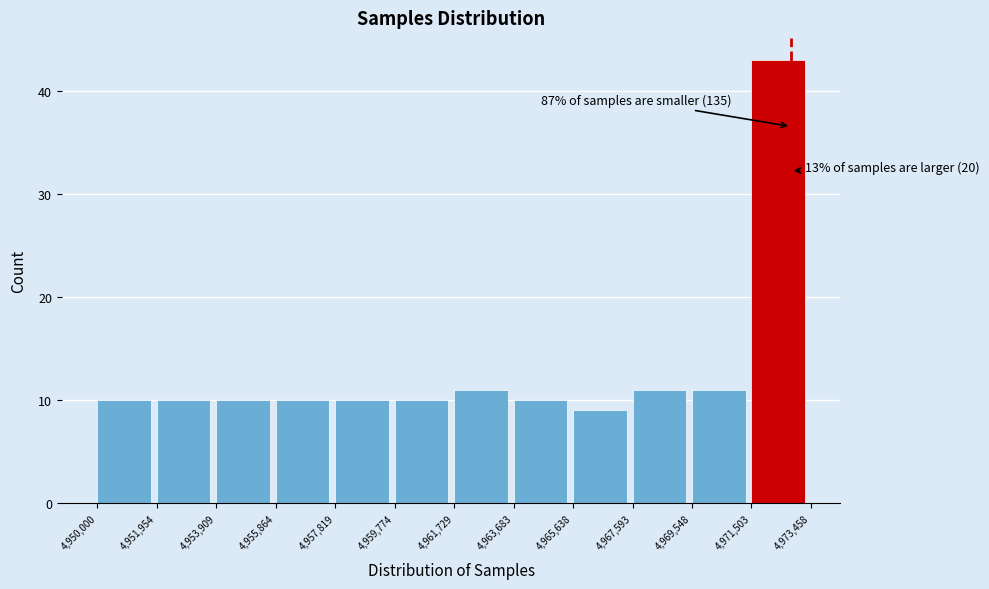

Over which range of the x-axis is the bar tallest?

4,971,503 to 4,973,458